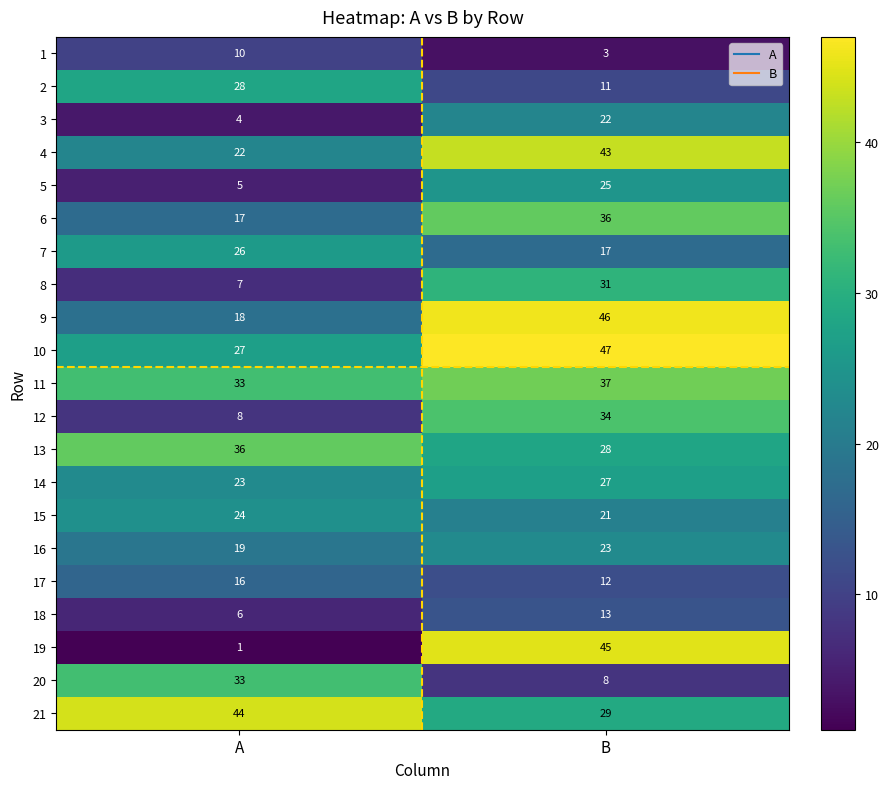

What is the sum of the 9 values at B and A?

64